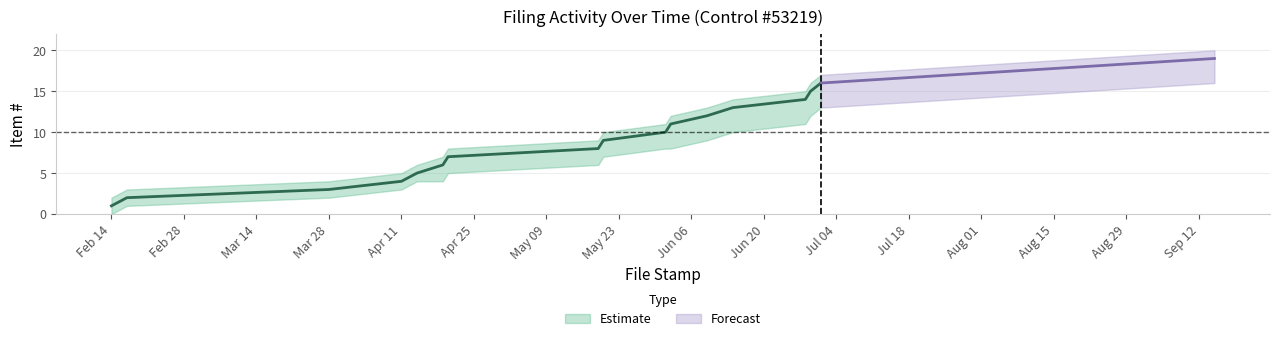

What is the total value across all series at 2022-09-15?

55